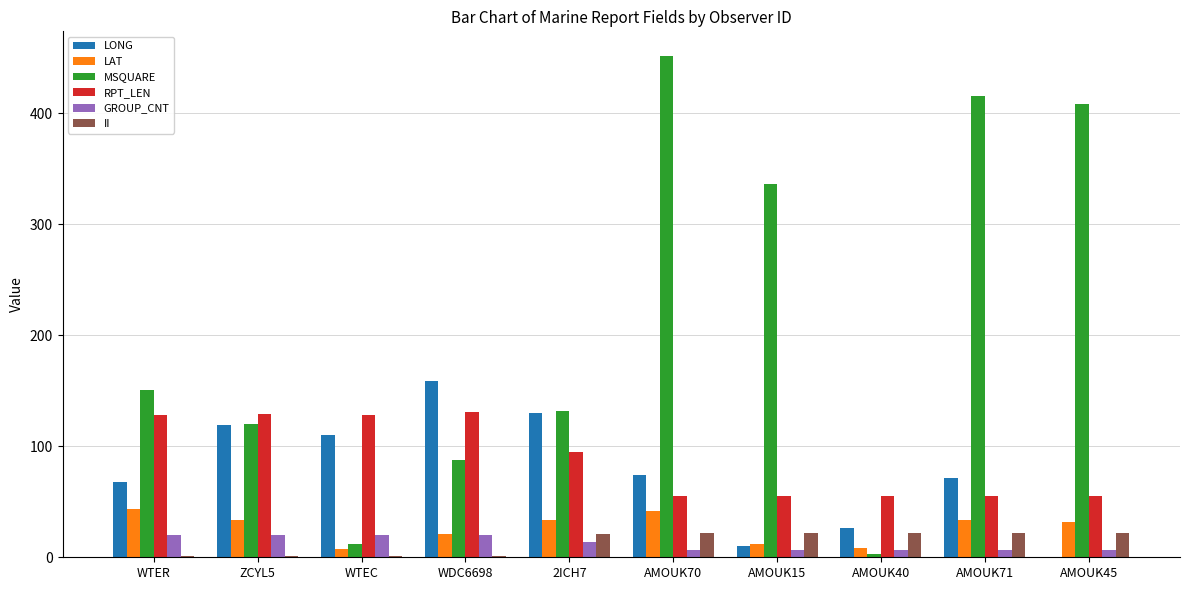

What is the highest value of the RPT_LEN series?

131.0